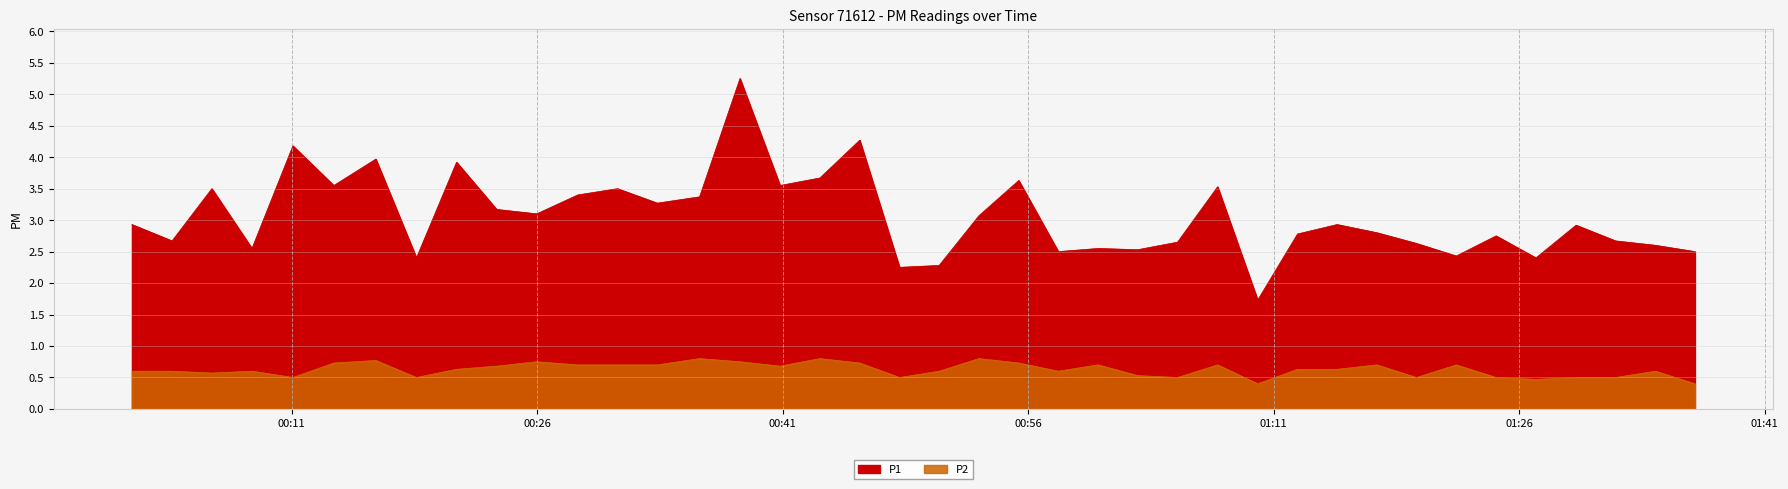

In P1, how many points are lower than both neighbors (excluding endpoints)?

13